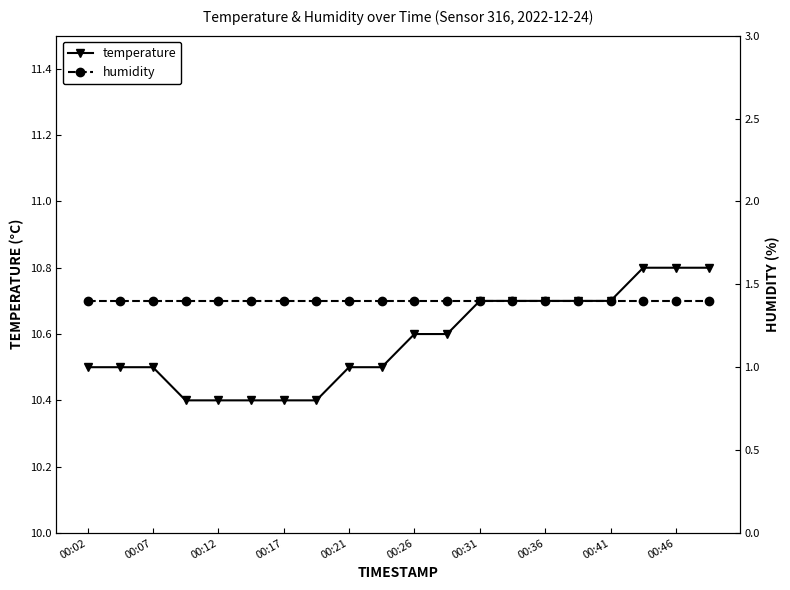

True or false: humidity and temperature intersect in this chart.

False